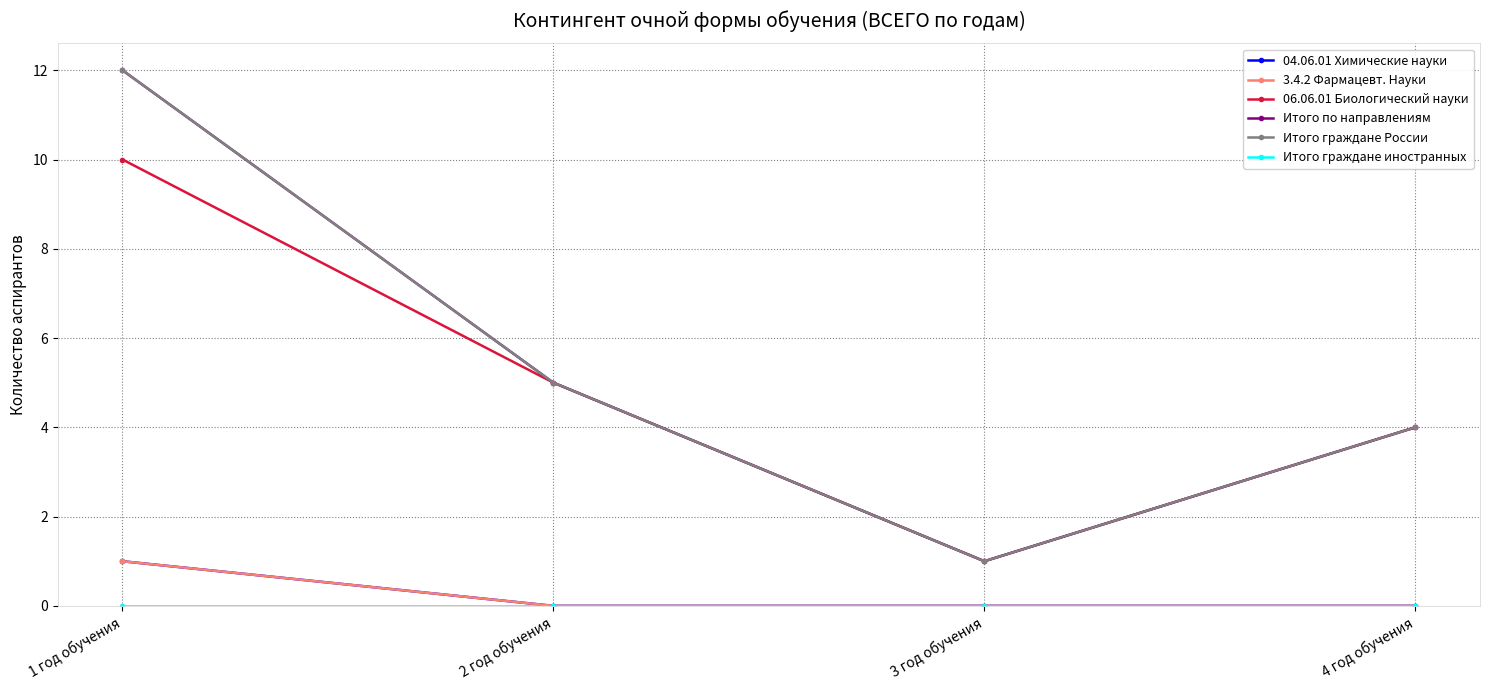

Is this an area chart (filled region under the line)?

No